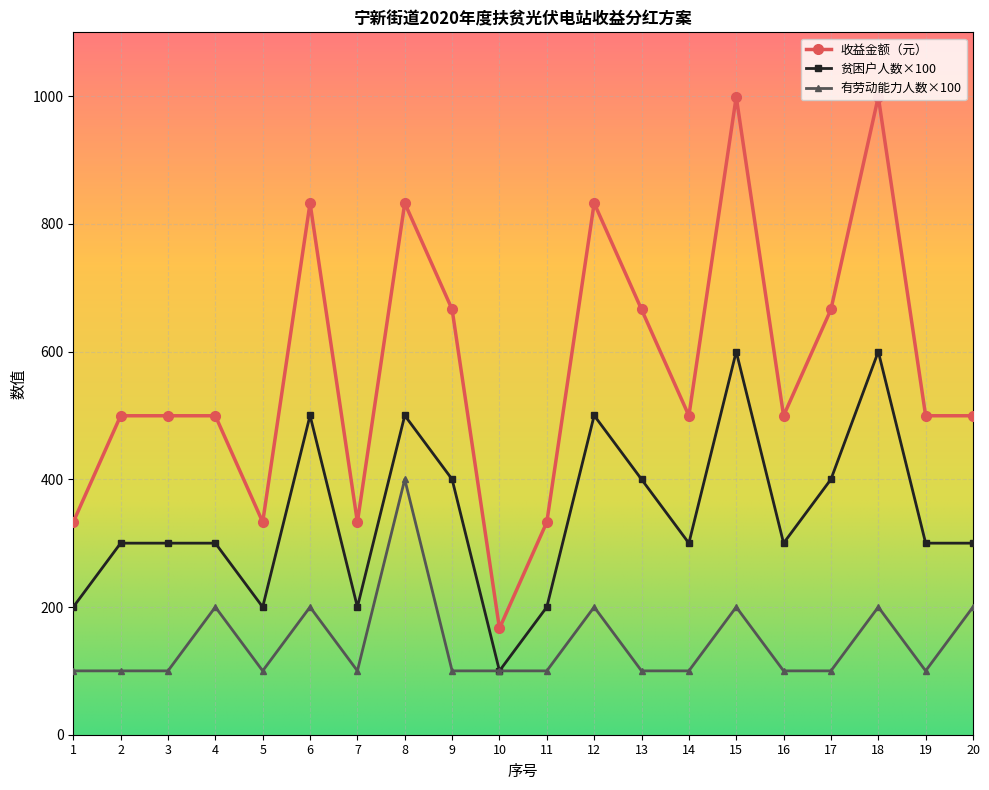

What is the greatest value displayed?

999.1